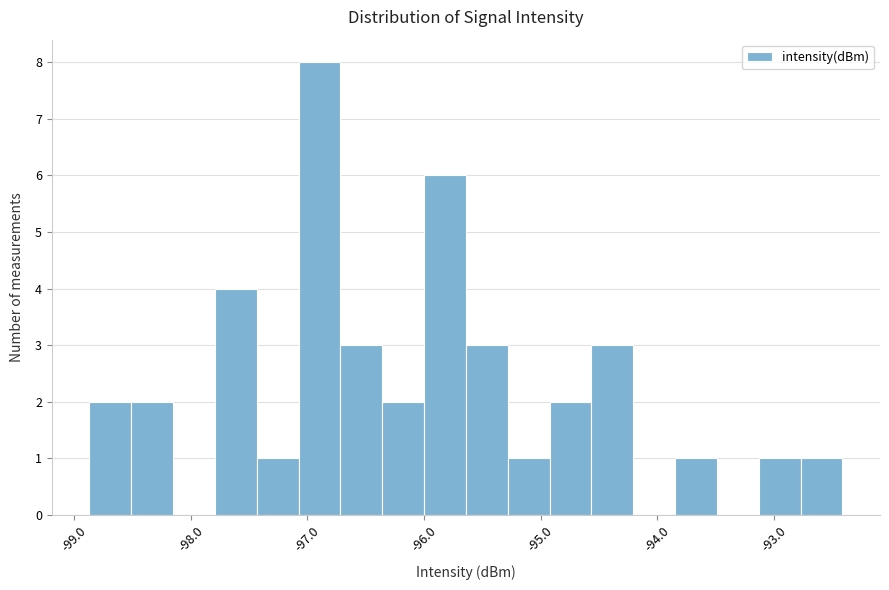

Read against the x-axis, roughly where is the centre of the tallest bar?

-96.9